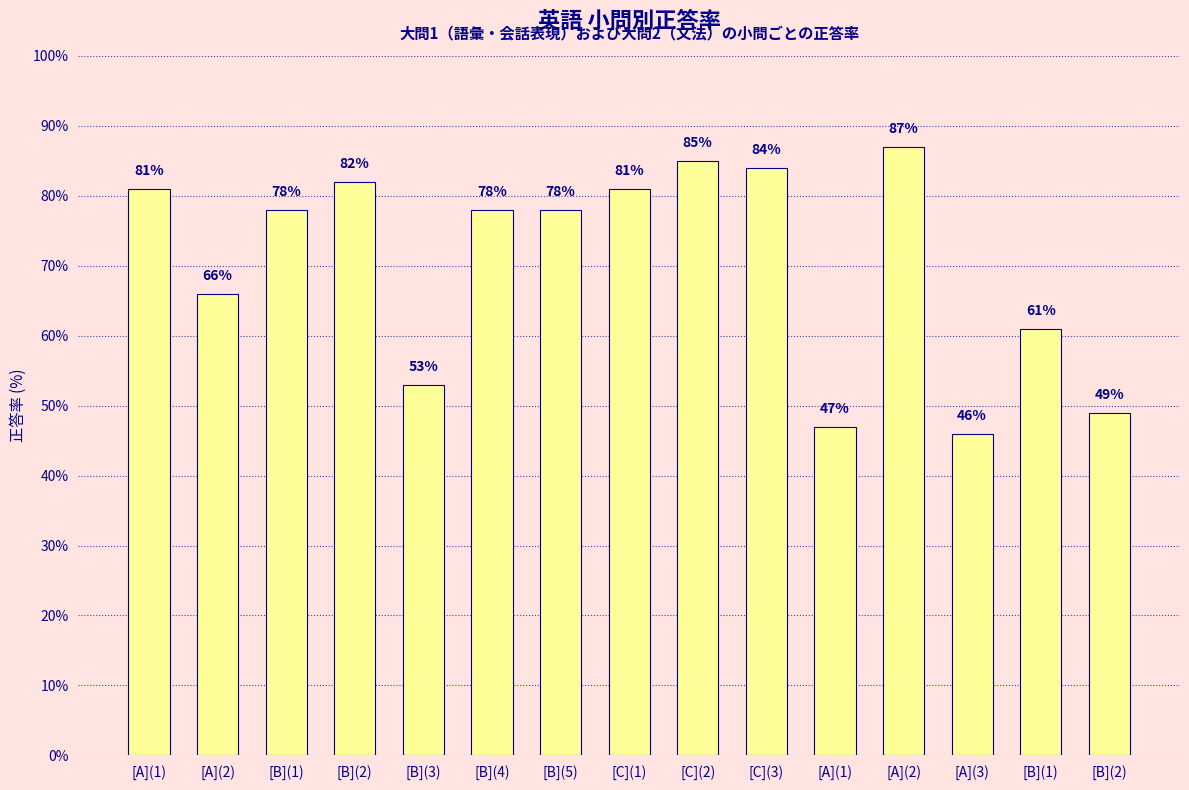

Reading left to right, transcribe all the data shown in this chart.

81	66	78	82	53	78	78	81	85	84	47	87	46	61	49